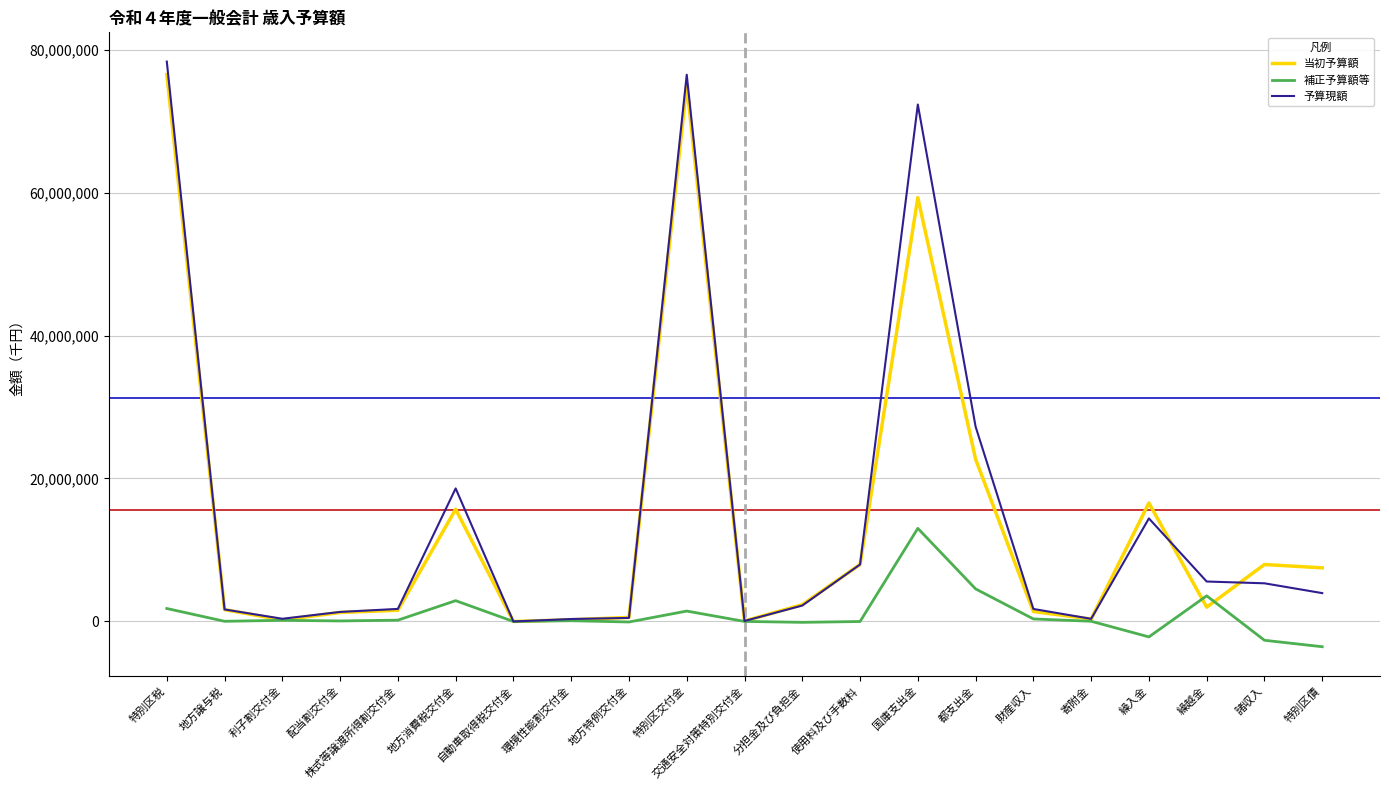

Where is 当初予算額 nearest to the value 38249034?

都支出金